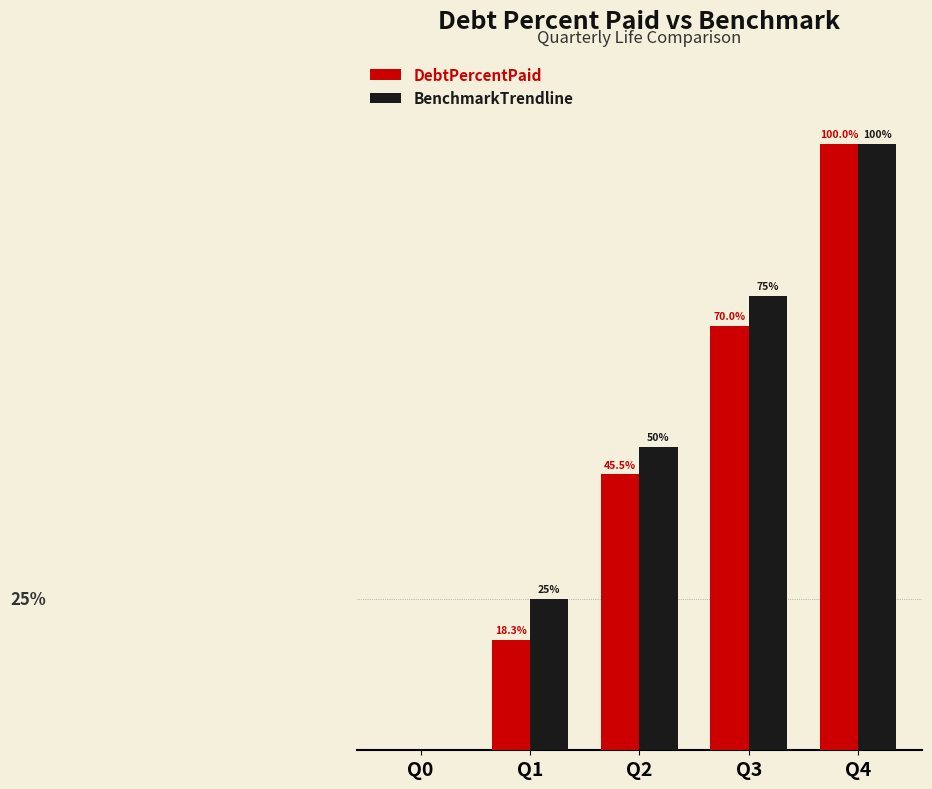

Between Q1 and Q2, which series saw the biggest shift?

DebtPercentPaid